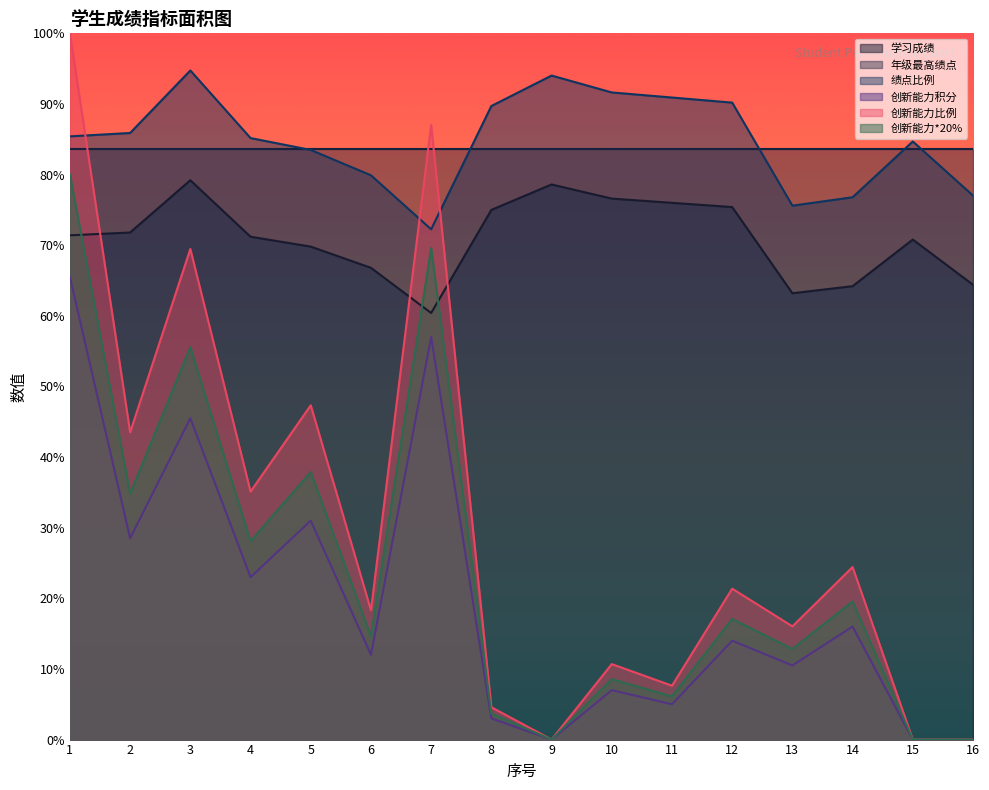

The value of 学习成绩 at 7 is 99.5. True or false?

False